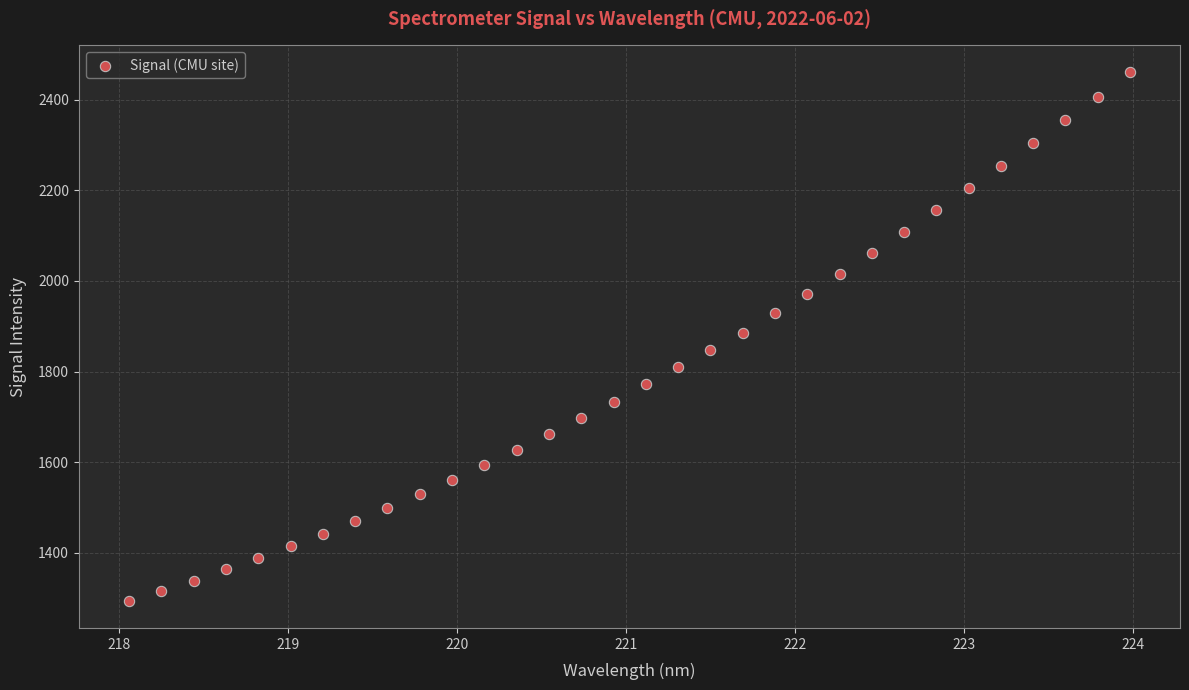

What is the range of X values (max minus min)?

5.9